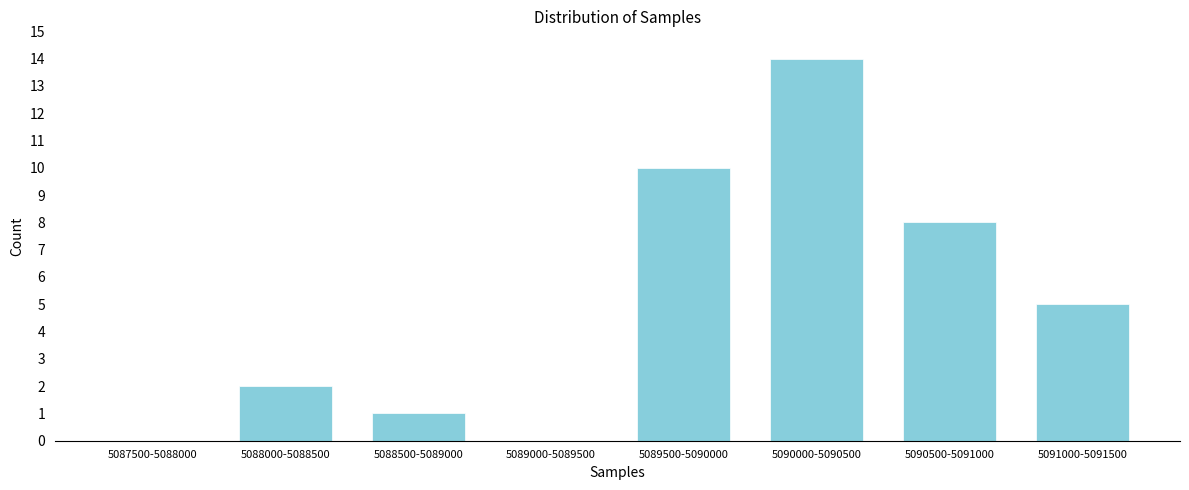

Reading left to right, extract all data points from this chart.

5087500-5088000=0	5088000-5088500=2	5088500-5089000=1	5089000-5089500=0	5089500-5090000=10	5090000-5090500=14	5090500-5091000=8	5091000-5091500=5